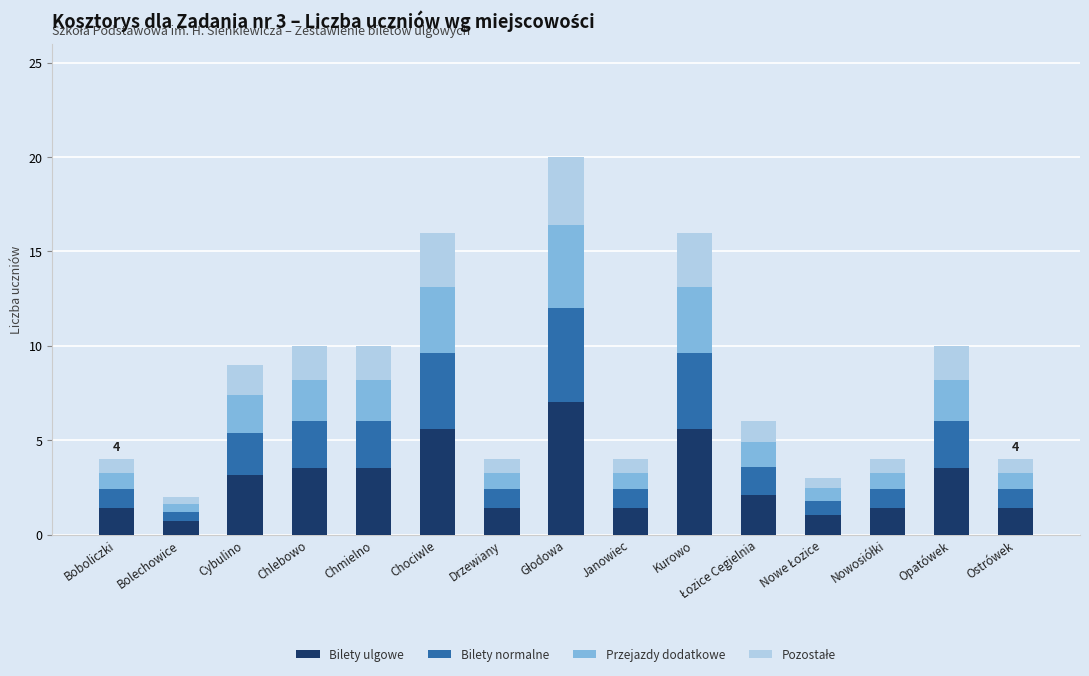

What value does the Bilety ulgowe series have at Boboliczki?

1.4